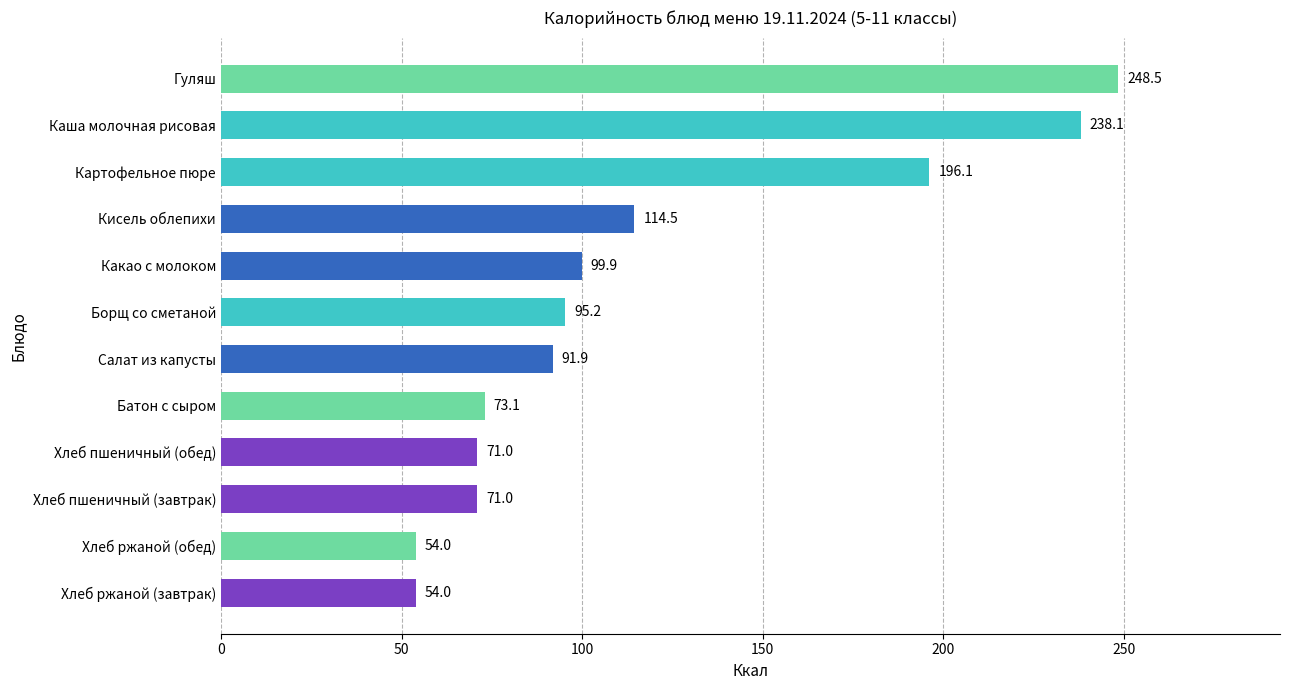

What value does the data have at Каша молочная рисовая?

238.1